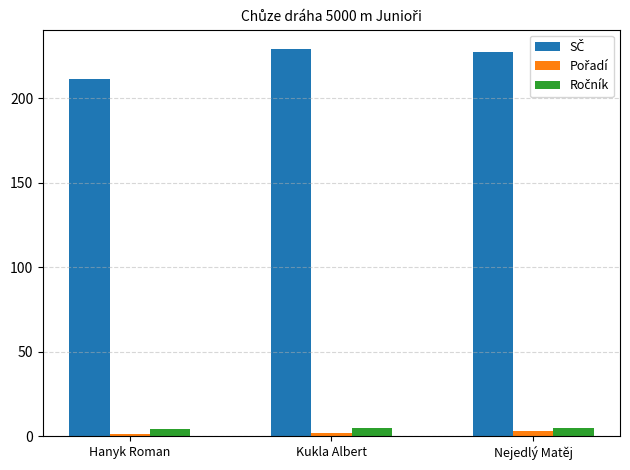

What is the total value across all series at Hanyk Roman?

216